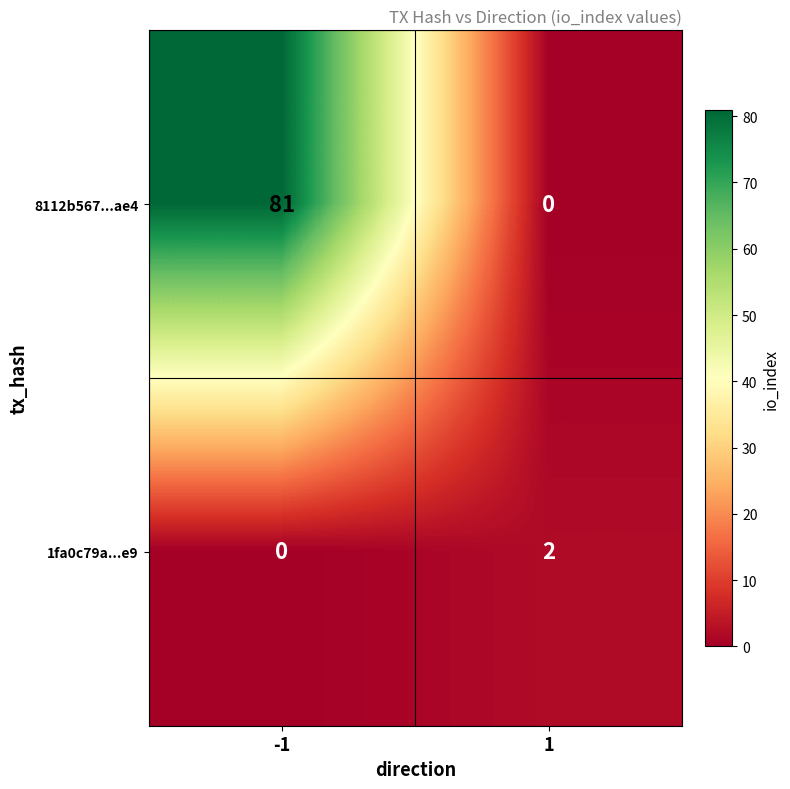

Which series has the widest spread of values?

8112b567...ae4